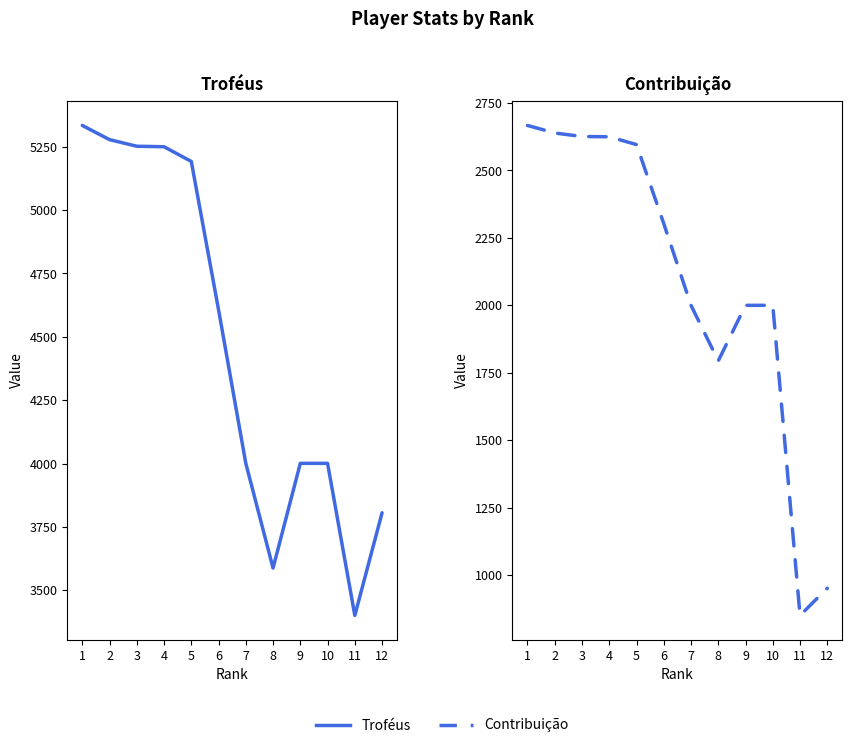

The Contribuição series shows 1499 at 2. True or false?

False